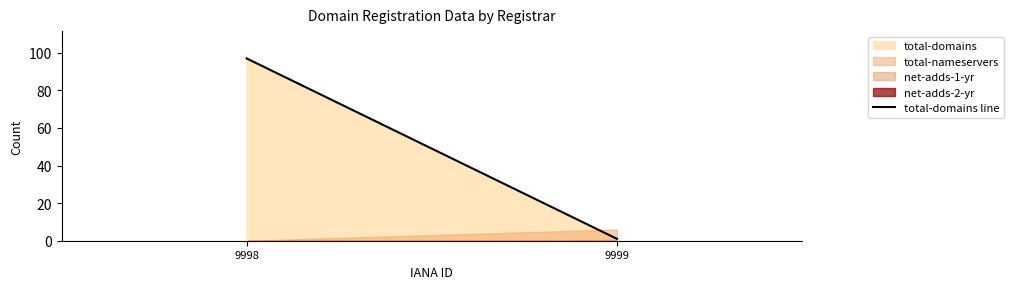

Between 9999 and 9998, which is larger?

9998